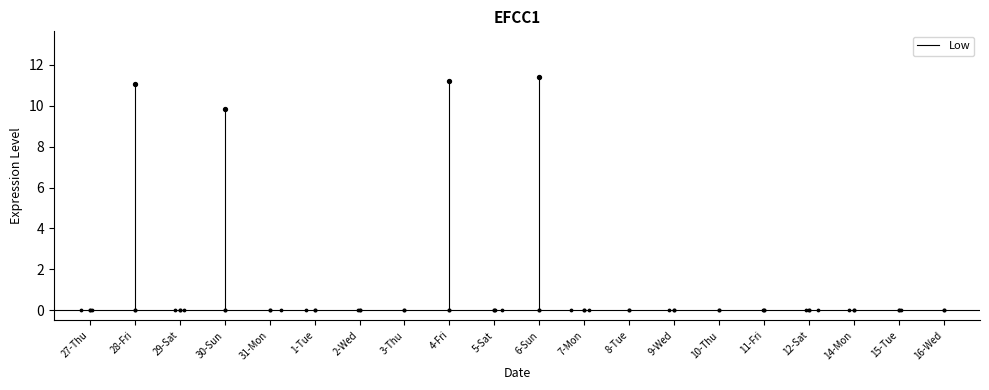

Which has a higher value, 28-Fri or 28-Fri?

28-Fri